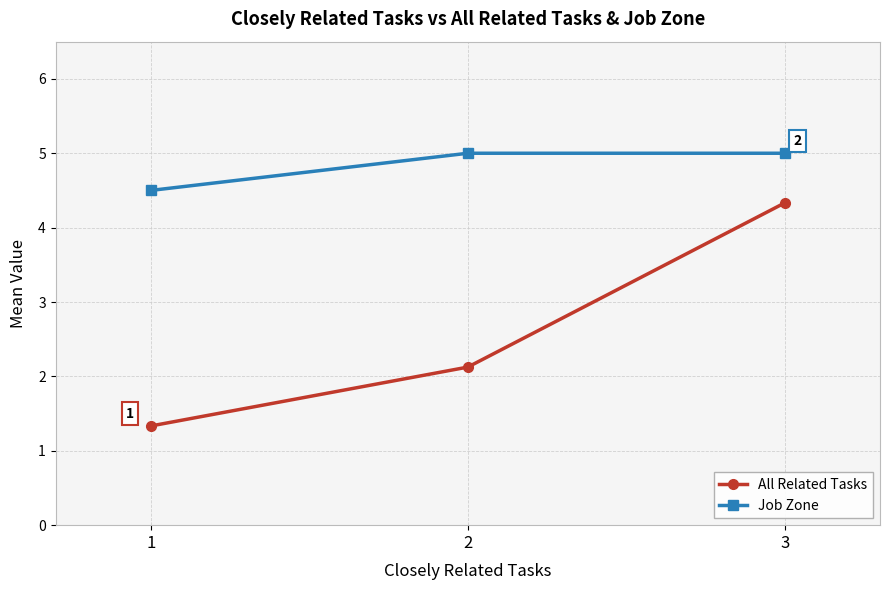

What is the difference between the All Related Tasks values at 1 and 3?

3.0